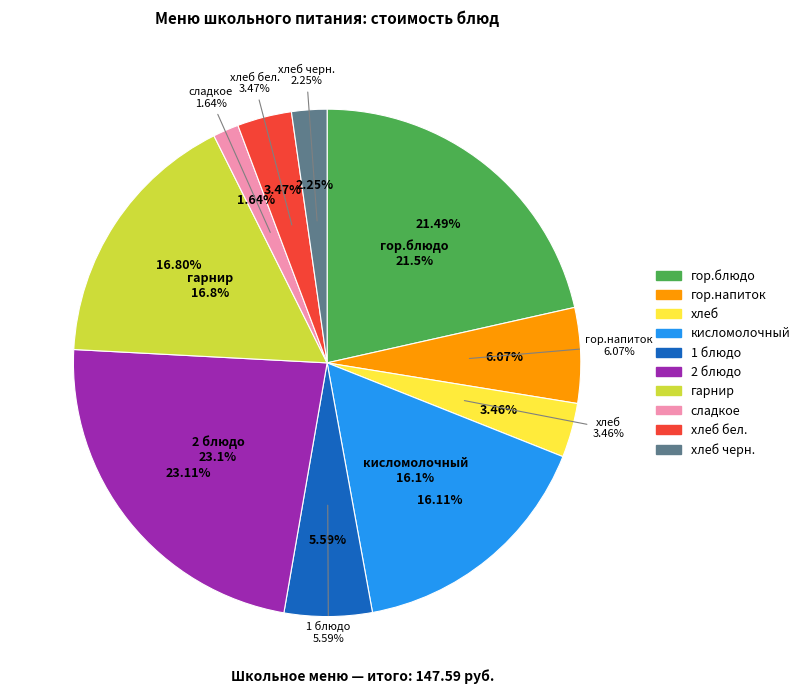

Is it true that 2 блюдо is 31% of the pie?

False